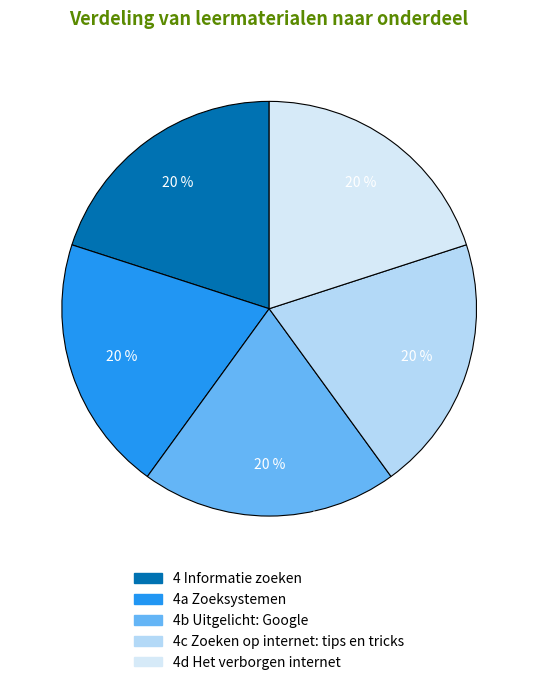

Between 4 Informatie zoeken and 4c Zoeken op internet: tips en tricks, which is larger?

4 Informatie zoeken